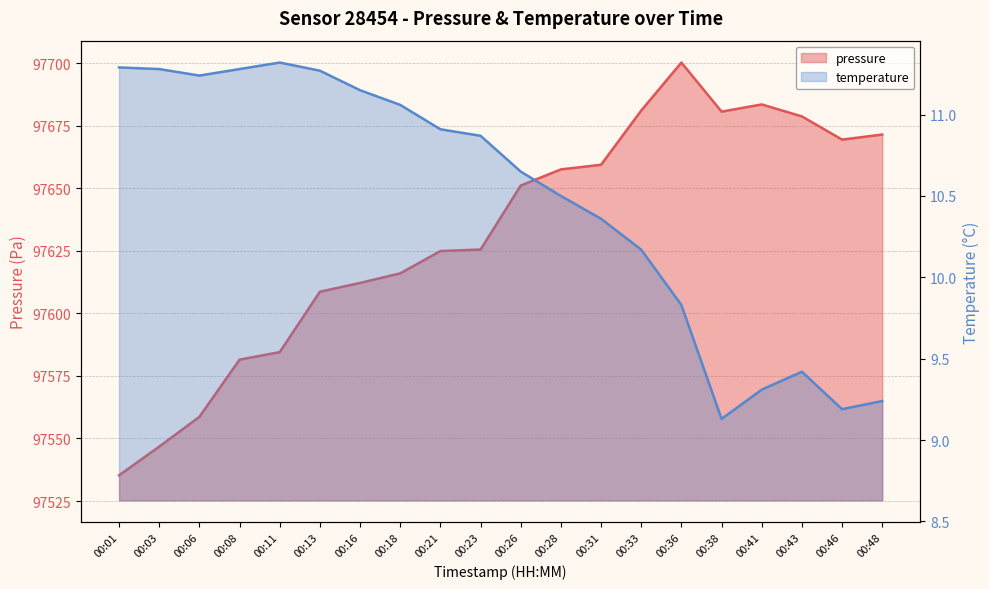

Which category has the highest value across all series?

00:36